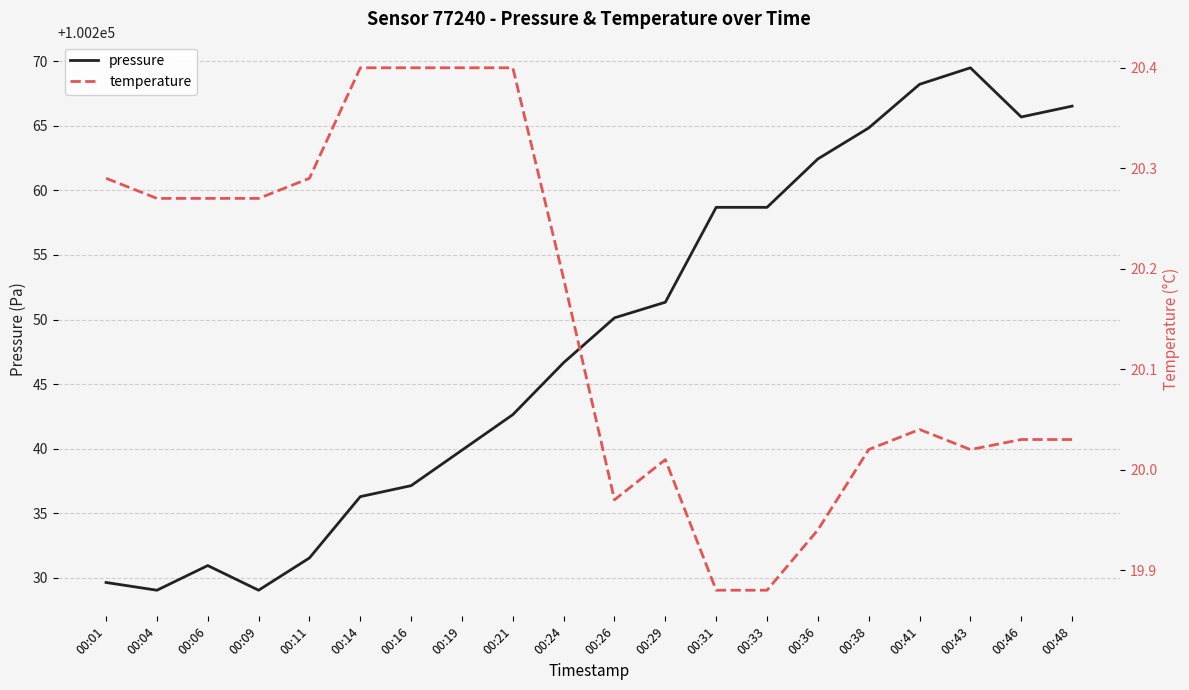

Which series has the largest range (max minus min)?

pressure